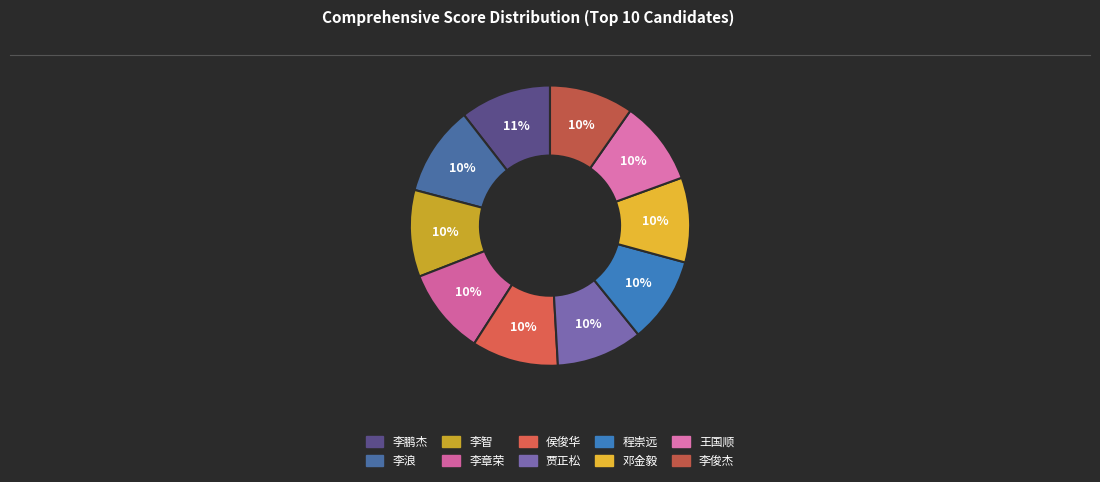

What is the change in value from 侯俊华 to 王国顺?

-1.9